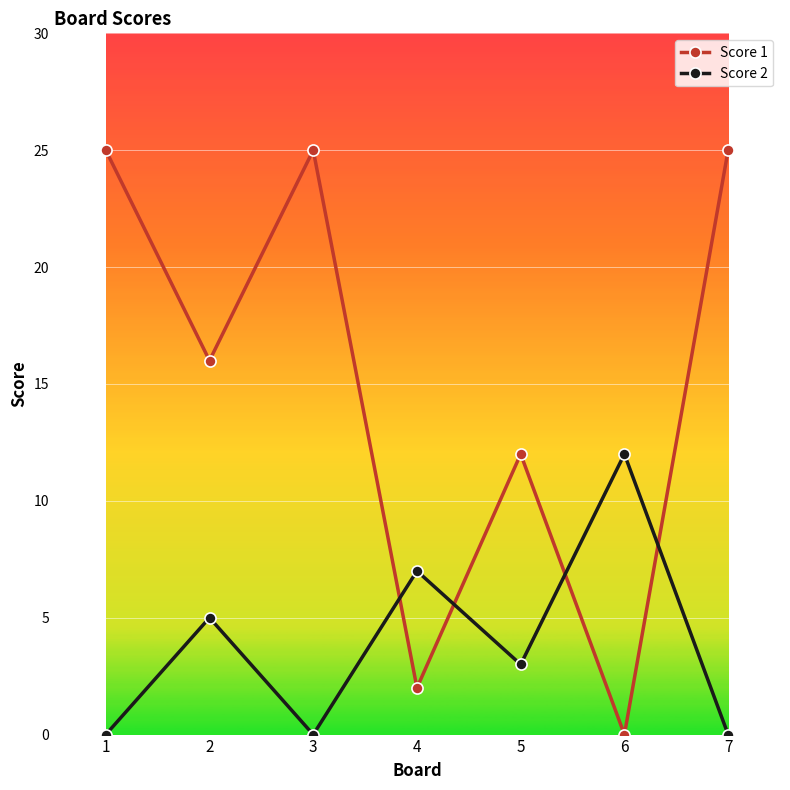

Is it true that Score 1 equals 20 at 5?

False